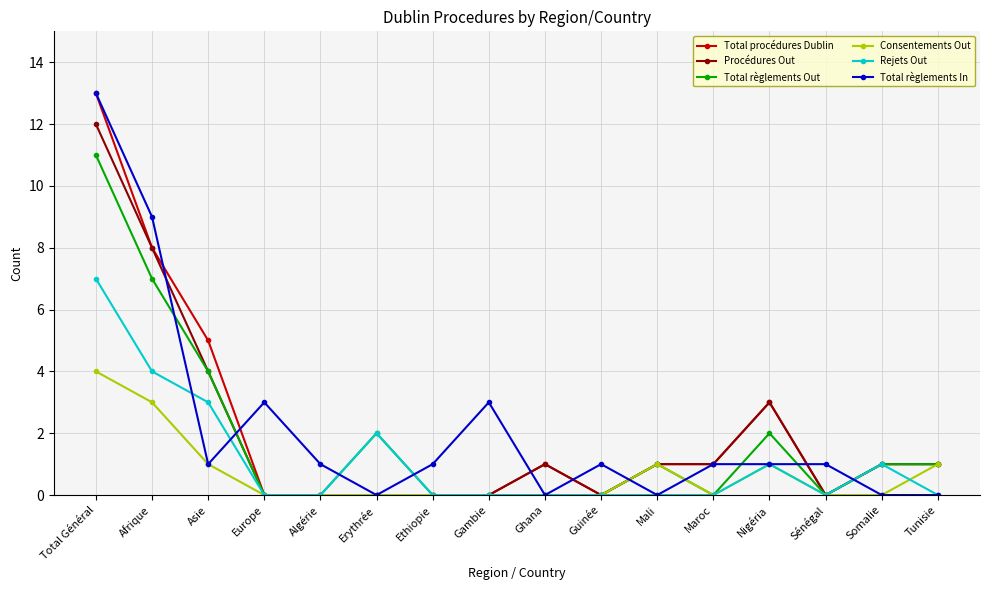

How many lines are shown in the chart?

6